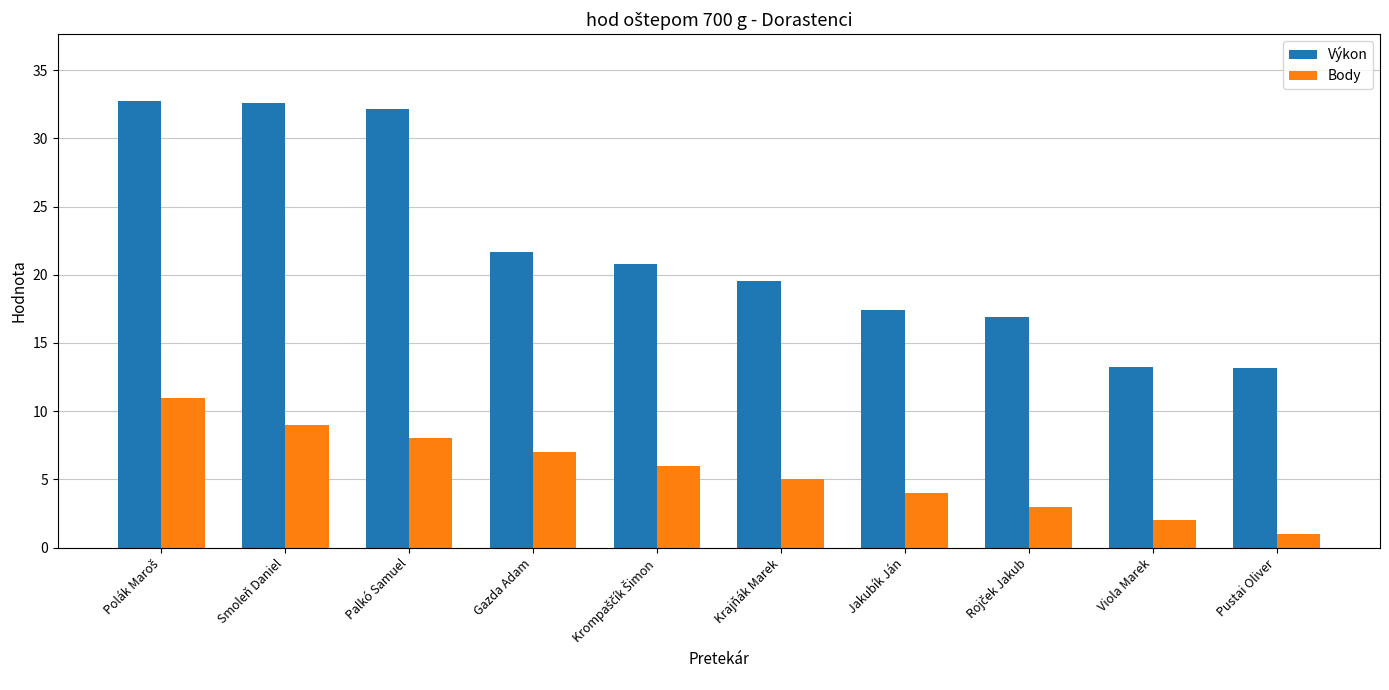

At how many categories does at least one series exceed 24?

3